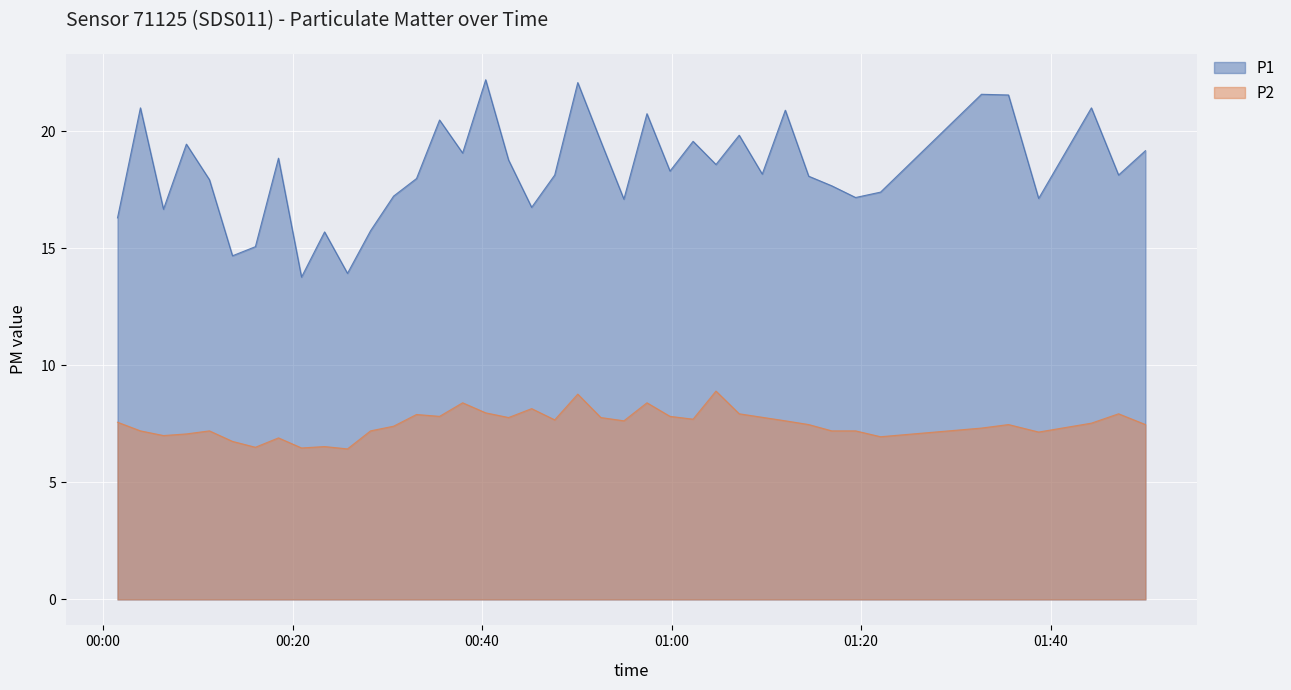

What is the total value across all series at 2023-05-10T00:03:57?

28.2